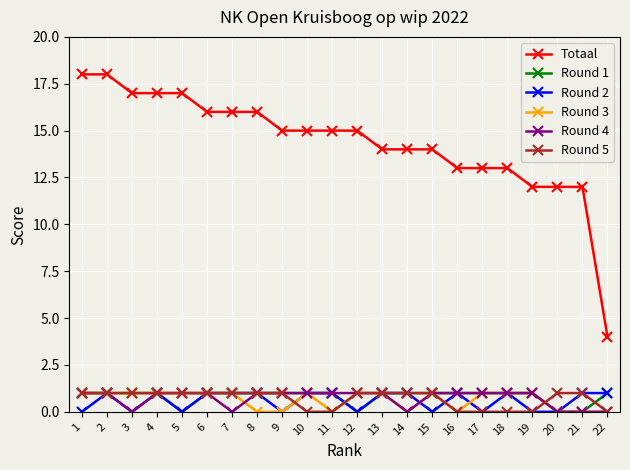

How many series are shown in this chart?

6